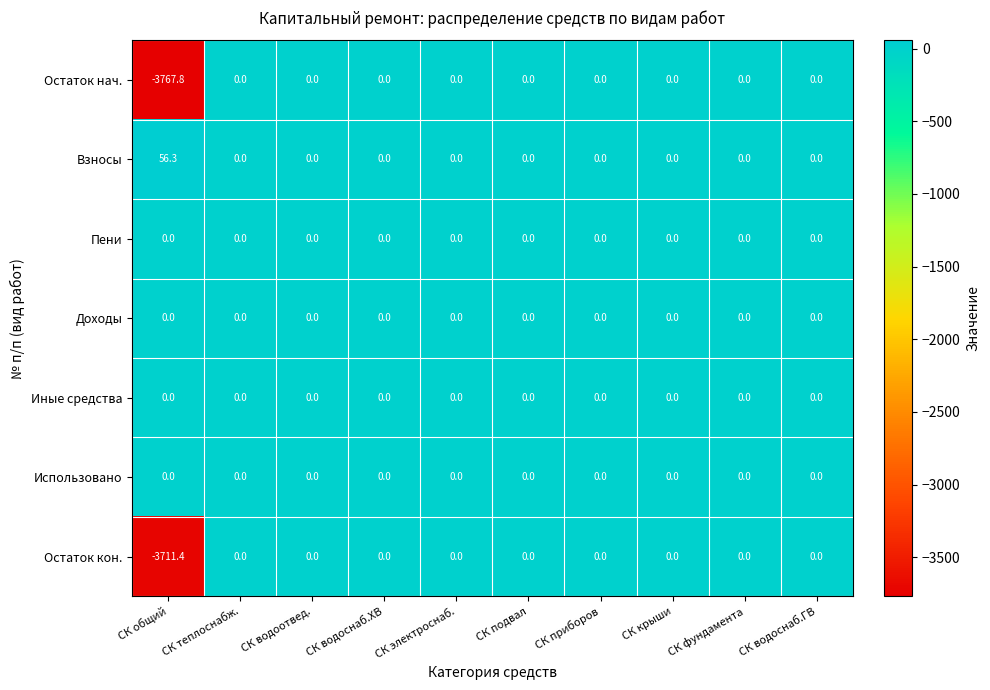

Is it true that Пени equals 0.0 at СК теплоснабж.?

True